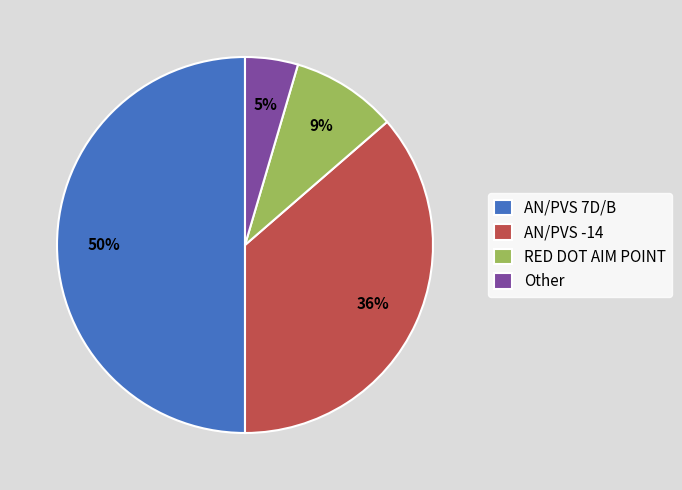

Which has a higher value, RED DOT AIM POINT or AN/PVS 7D/B?

AN/PVS 7D/B